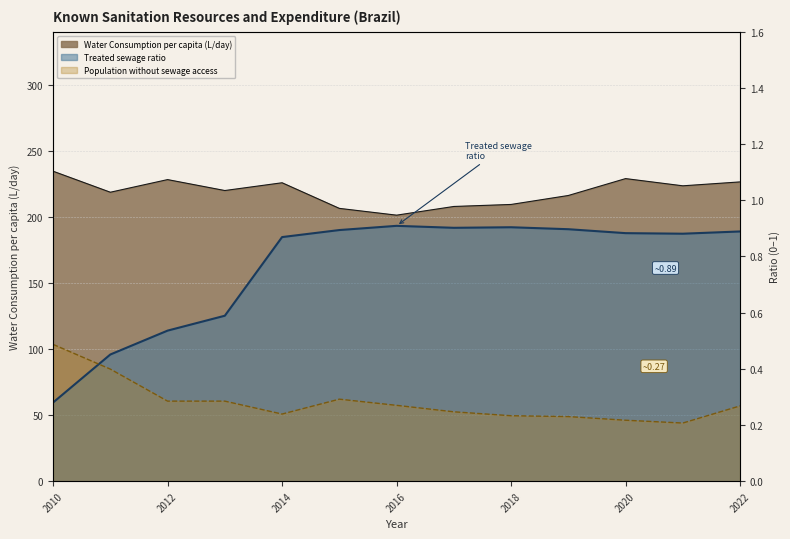

At which label does Water consumption per capita (L/day) first exceed 220?

2010